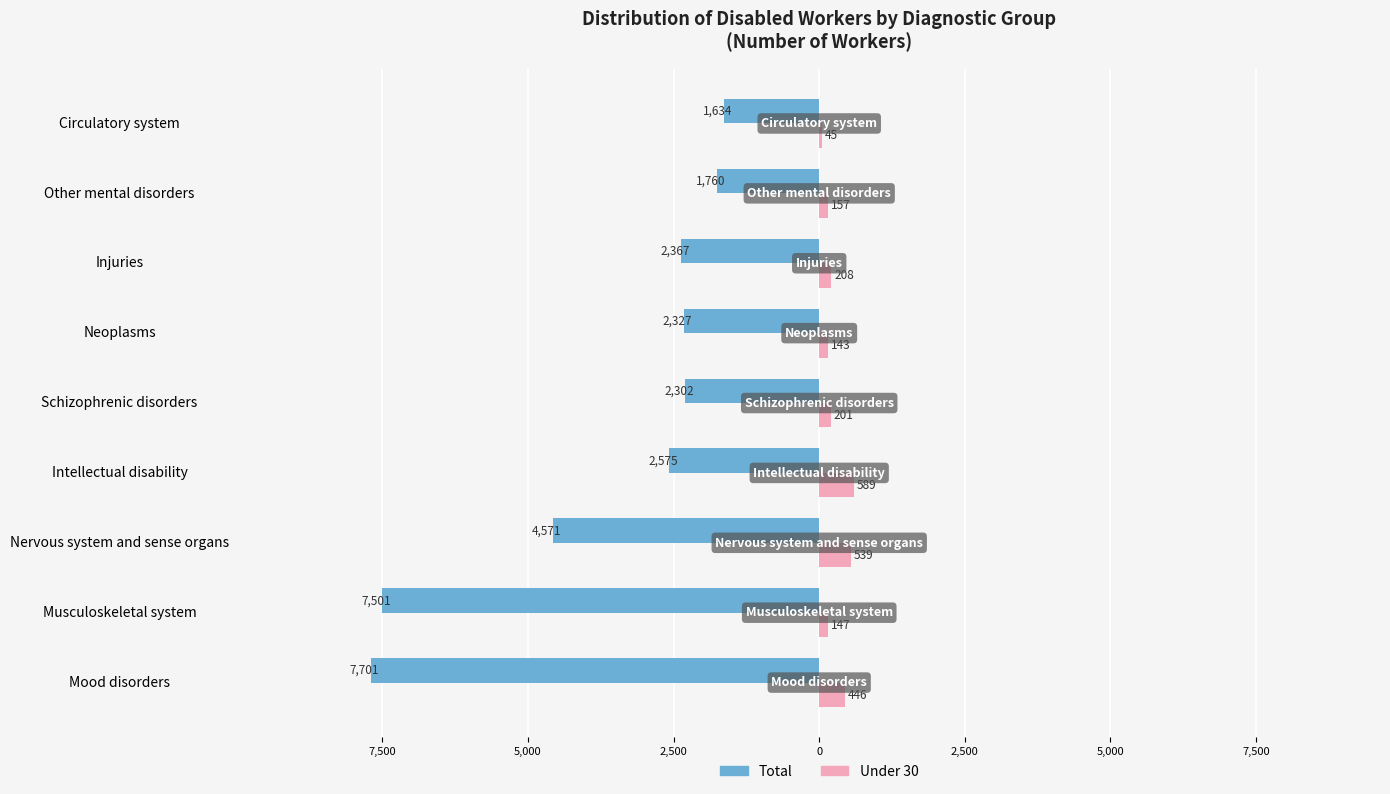

What is the value of the Total bar at the 5th from the left?

-2302